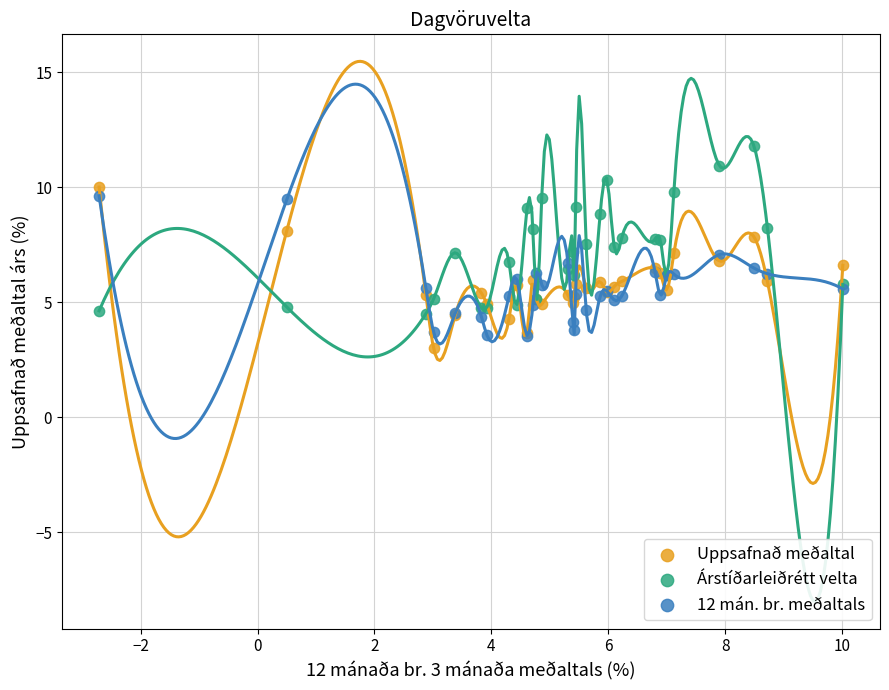

What are all the series names shown in the legend?

Uppsafnað meðaltal, Árstíðarleiðrétt velta, 12 mán. br. meðaltals